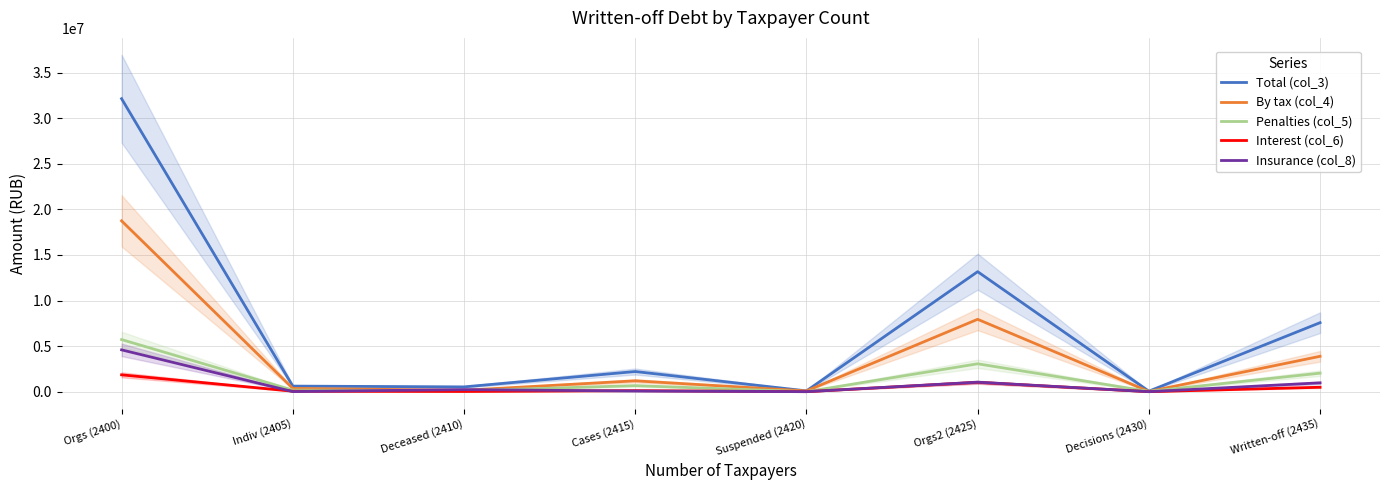

Which has a higher value, Indiv (2405) or Suspended (2420)?

Indiv (2405)